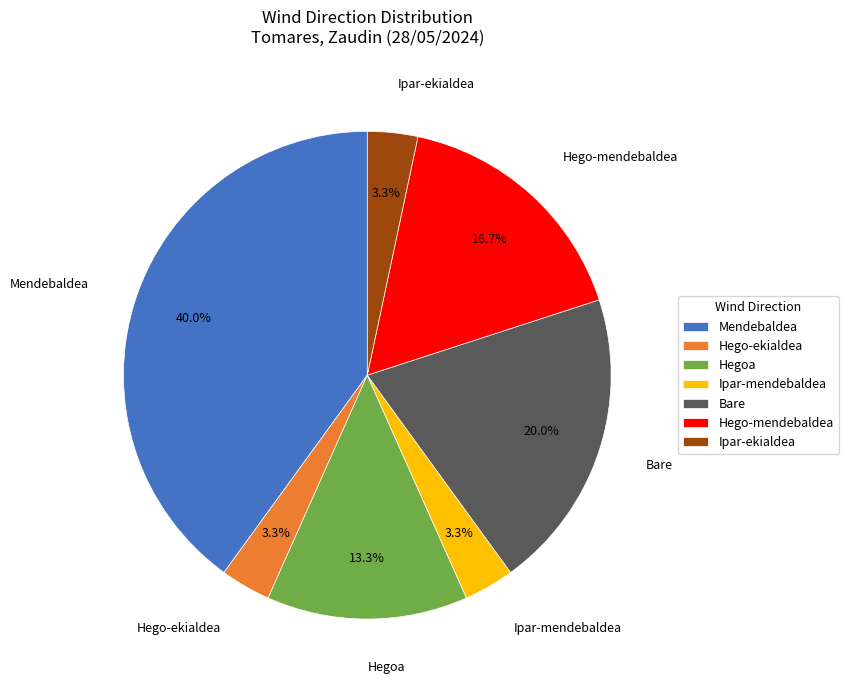

How many segments does this pie chart have?

7